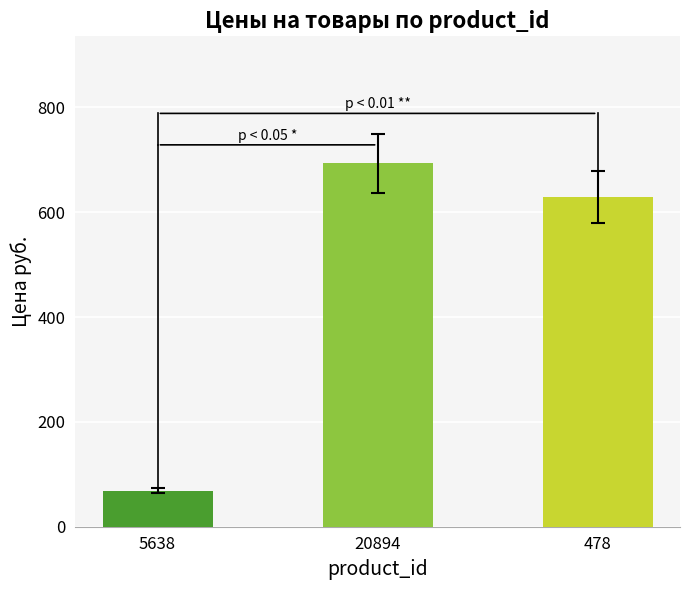

List the labels in order of value, smallest first.

5638, 478, 20894